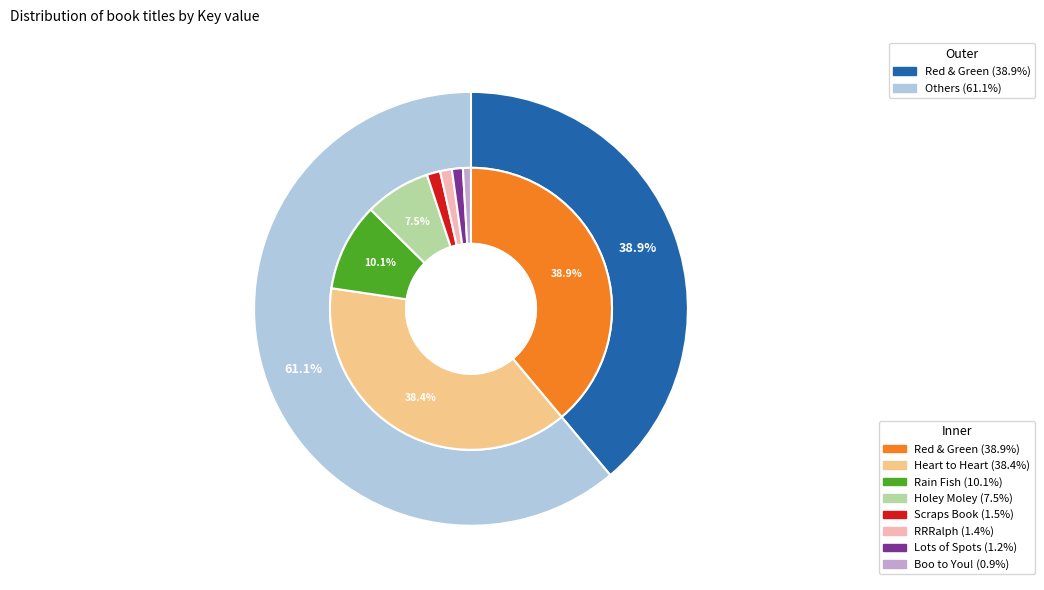

To the nearest percent, what is the difference between the largest and smallest slice percentages?

38%